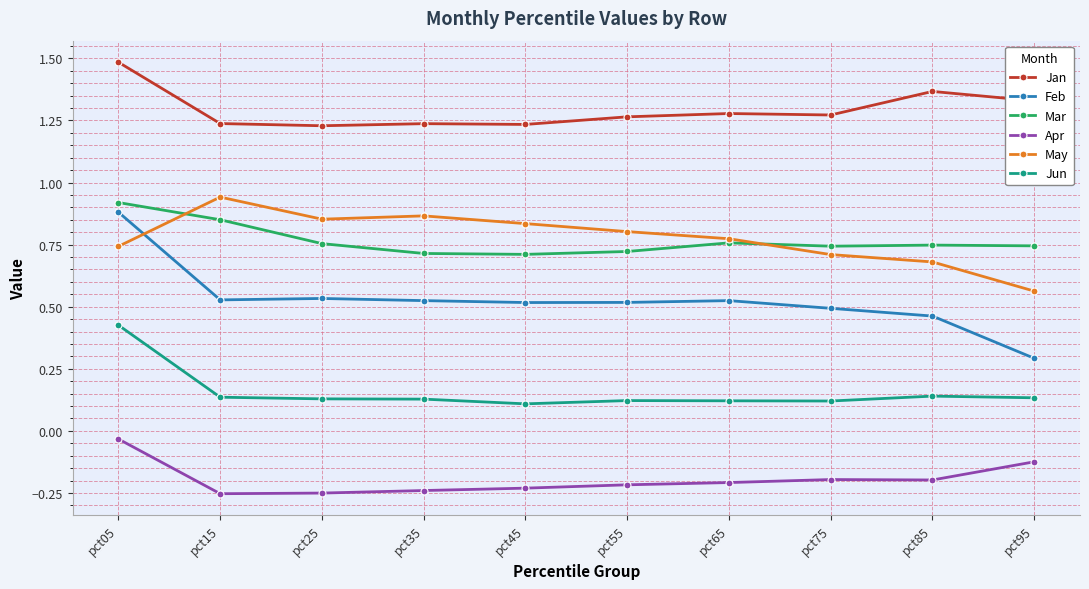

Is it true that Jun equals 0.0 at pct35?

False